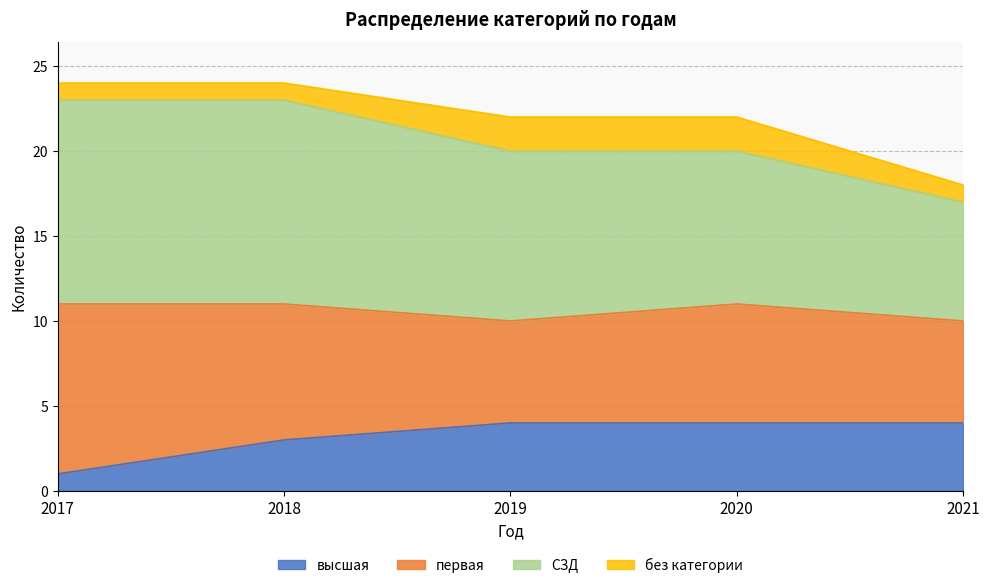

Between 2018 and 2019, which series saw the biggest shift?

СЗД